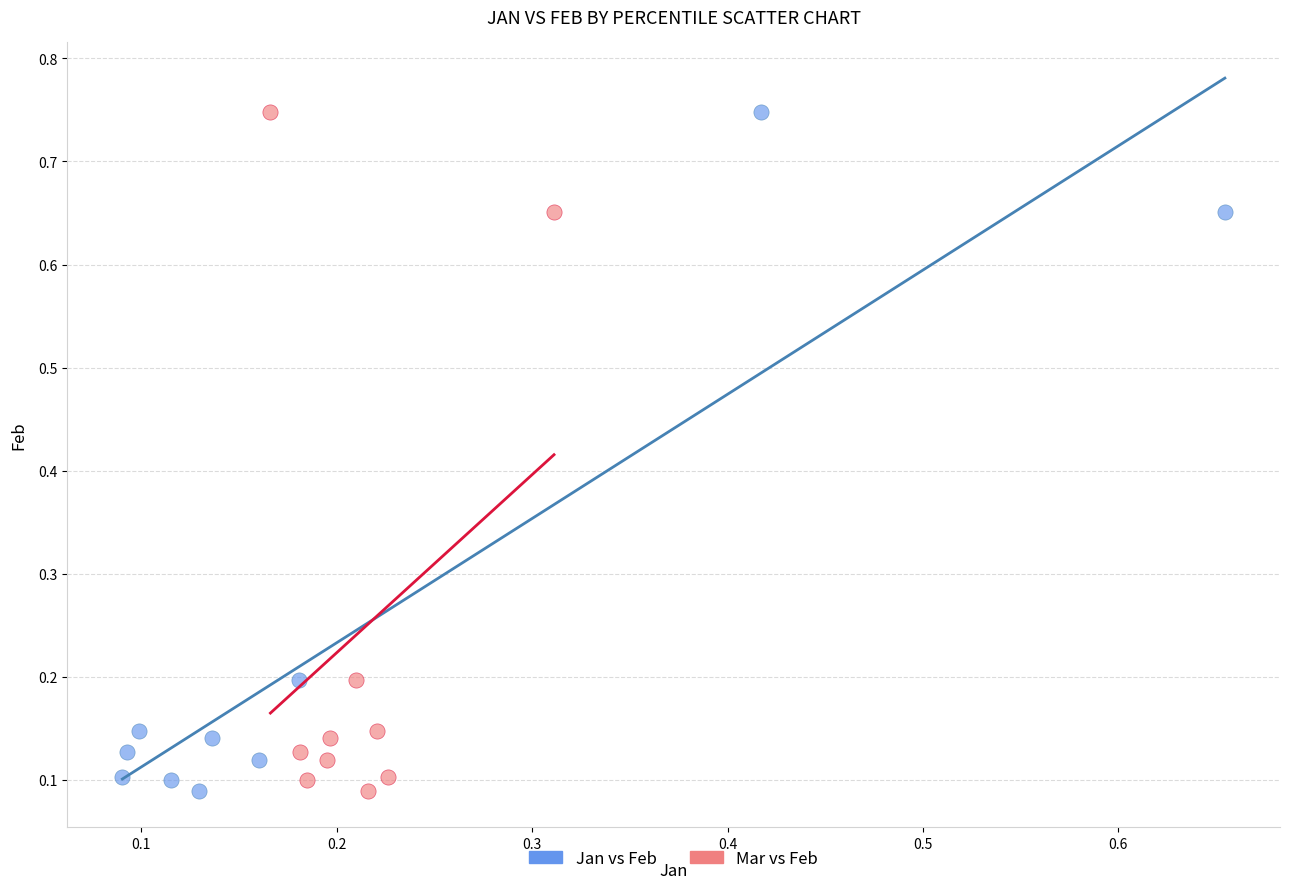

What are all the series names shown in the legend?

Jan vs Feb, Mar vs Feb